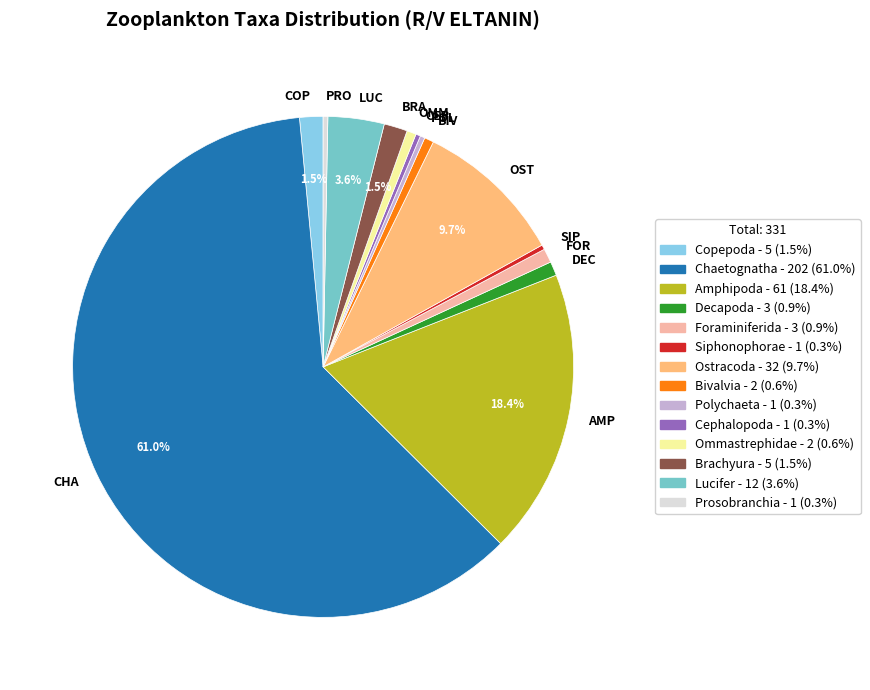

Combined, what portion of the pie is CHA and AMP?

79.5%